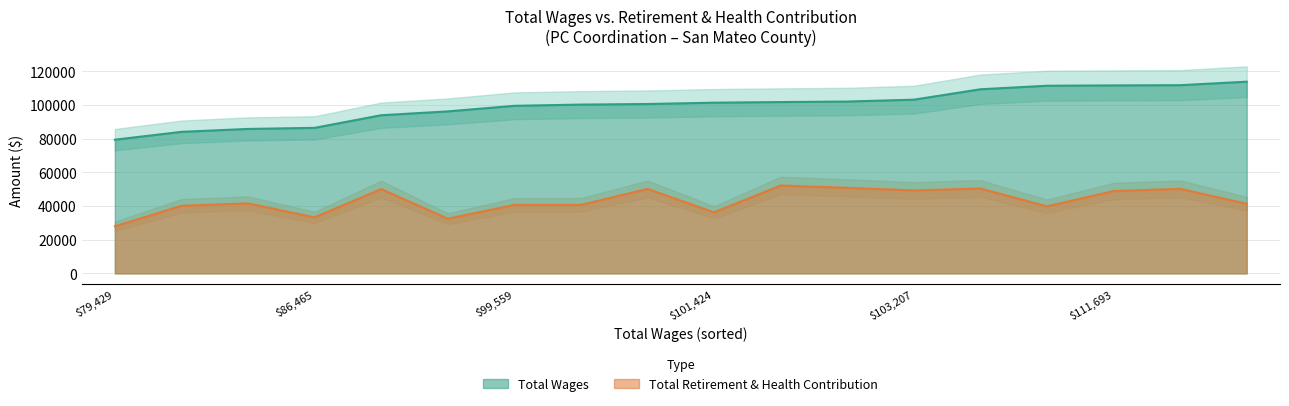

At which label is Total Retirement & Health Contribution closest to 40093?

84091